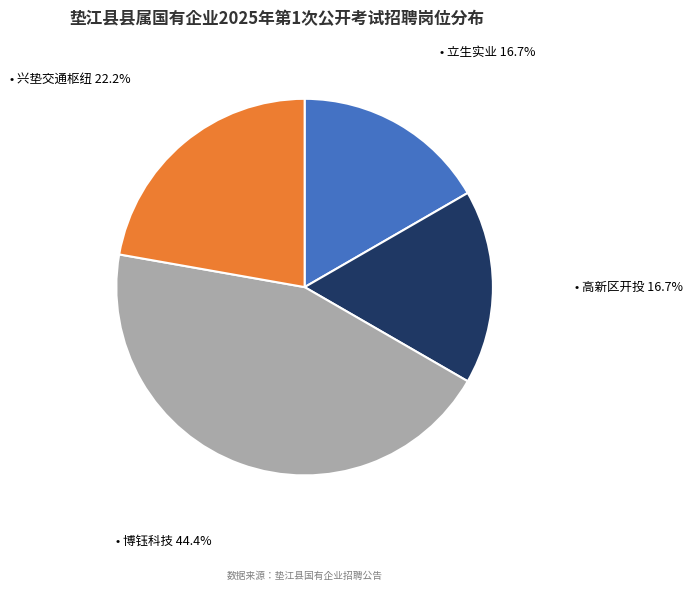

Is there a majority slice in this chart?

No